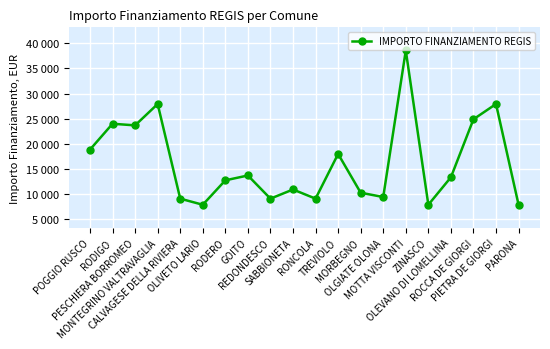

Does the chart have visible grid lines?

Yes